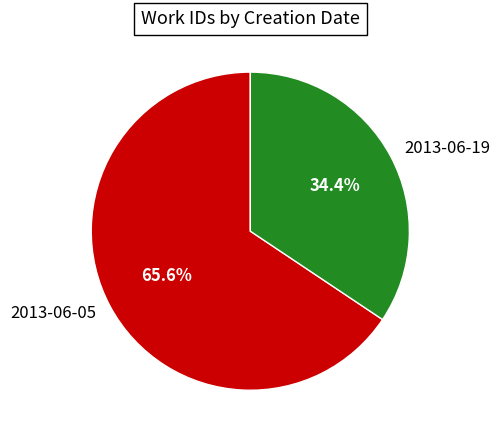

Between 2013-06-05 and 2013-06-19, which is larger?

2013-06-05